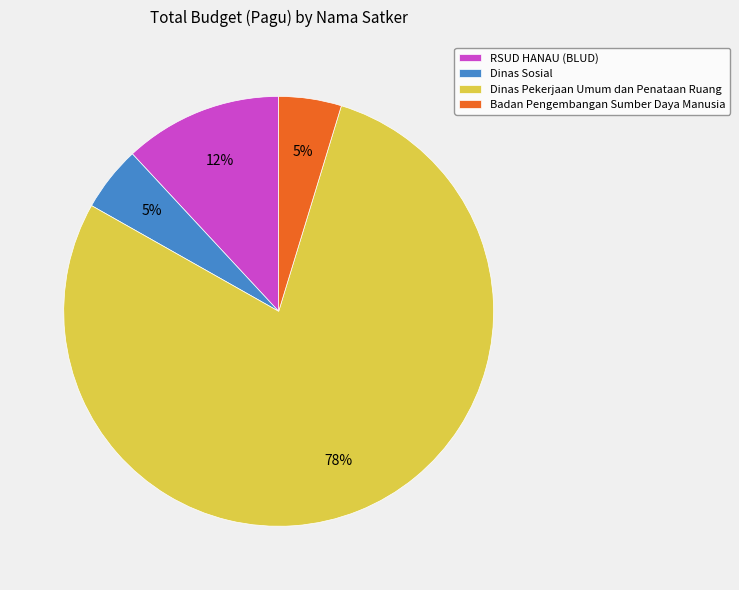

To the nearest percent, what is the combined percentage of Dinas Pekerjaan Umum dan Penataan Ruang and RSUD HANAU (BLUD)?

90%